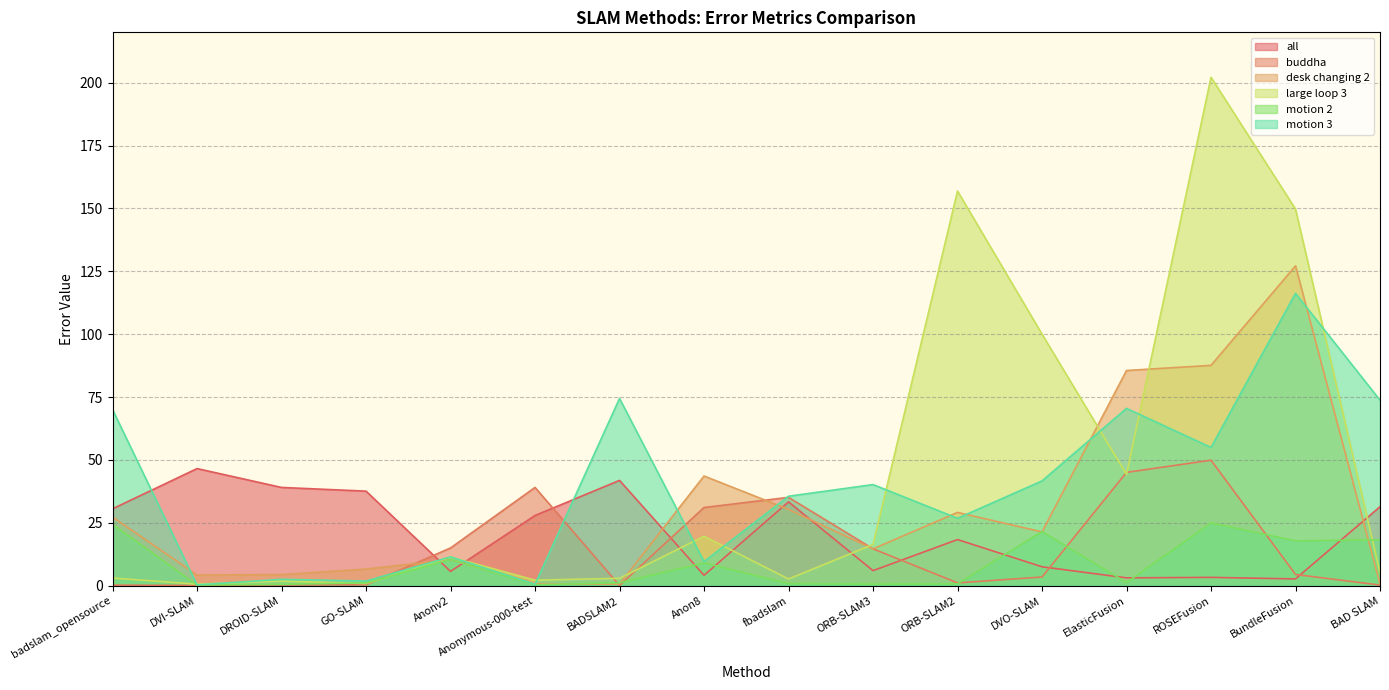

Reading left to right, extract all data points from this chart.

all: 30.6	46.6	39.1	37.6	5.7	27.9	41.9	4.2	33.4	6.0	18.4	7.5	3.1	3.3	2.7	31.4
buddha: 0.2	0.1	0.3	0.4	15.0	39.1	0.1	31.1	35.1	14.7	1.1	3.5	45.1	49.9	4.5	0.3
desk changing 2: 27.3	4.3	4.4	6.6	10.4	0.8	0.7	43.6	30.4	14.7	29.2	21.4	85.6	87.6	127.2	0.7
large loop 3: 3.1	0.6	1.9	0.9	11.4	2.2	3.0	19.7	2.7	16.4	156.9	100.0	44.3	202.1	149.7	5.2
motion 2: 24.5	0.2	0.6	1.1	10.5	0.4	1.2	9.1	0.9	0.7	0.8	21.5	1.3	25.0	17.9	18.3
motion 3: 70.0	0.3	2.6	1.9	11.5	0.6	74.5	9.6	35.6	40.2	26.8	41.7	70.5	55.0	116.2	73.8